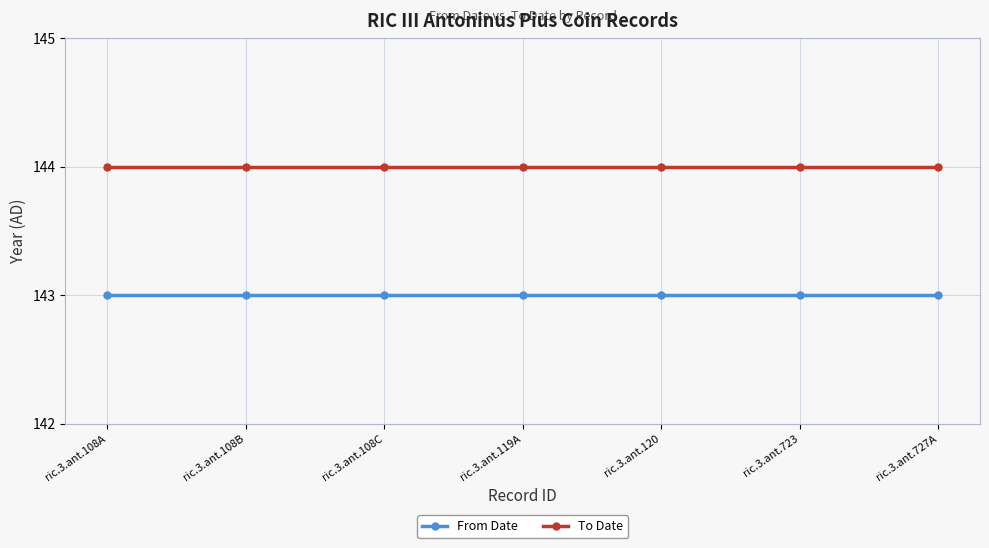

True or false: From Date and To Date intersect in this chart.

False